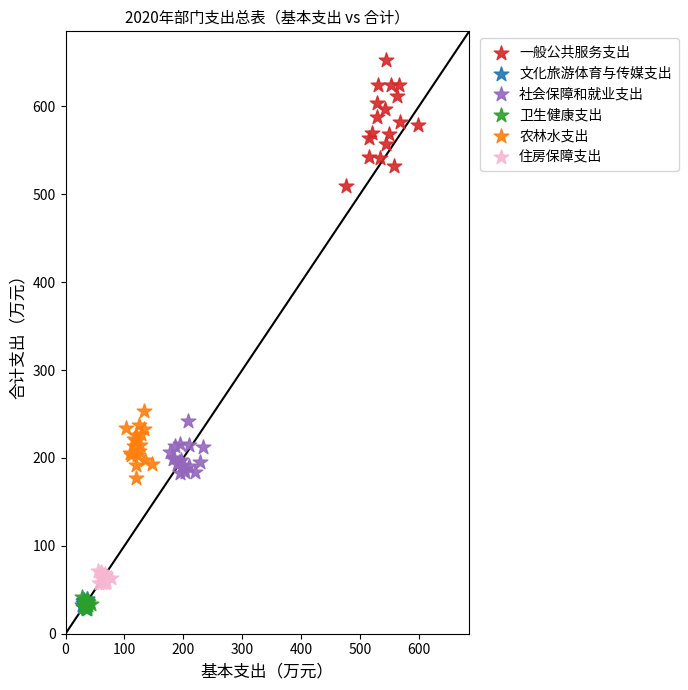

What are all the series names shown in the legend?

一般公共服务支出, 文化旅游体育与传媒支出, 社会保障和就业支出, 卫生健康支出, 农林水支出, 住房保障支出